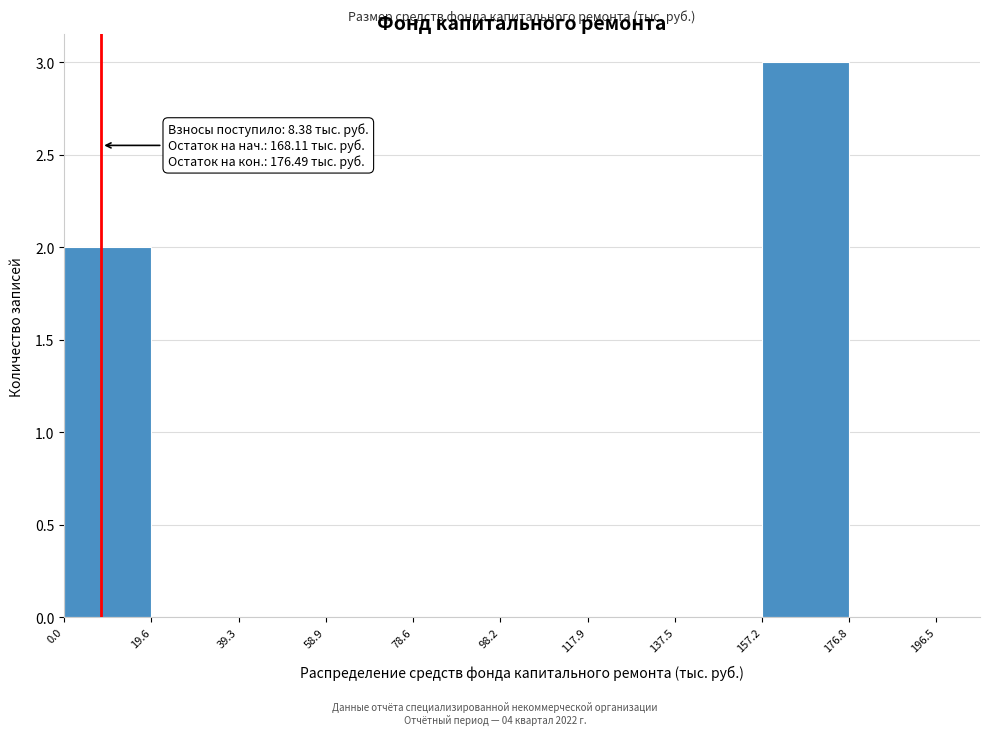

Which range on the x-axis has the tallest bar?

157.2 to 176.8